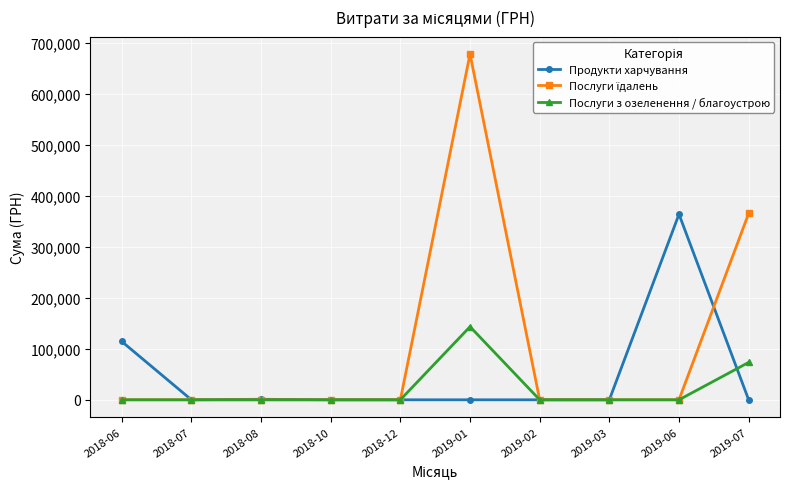

What position from the left is 2019-03?

8